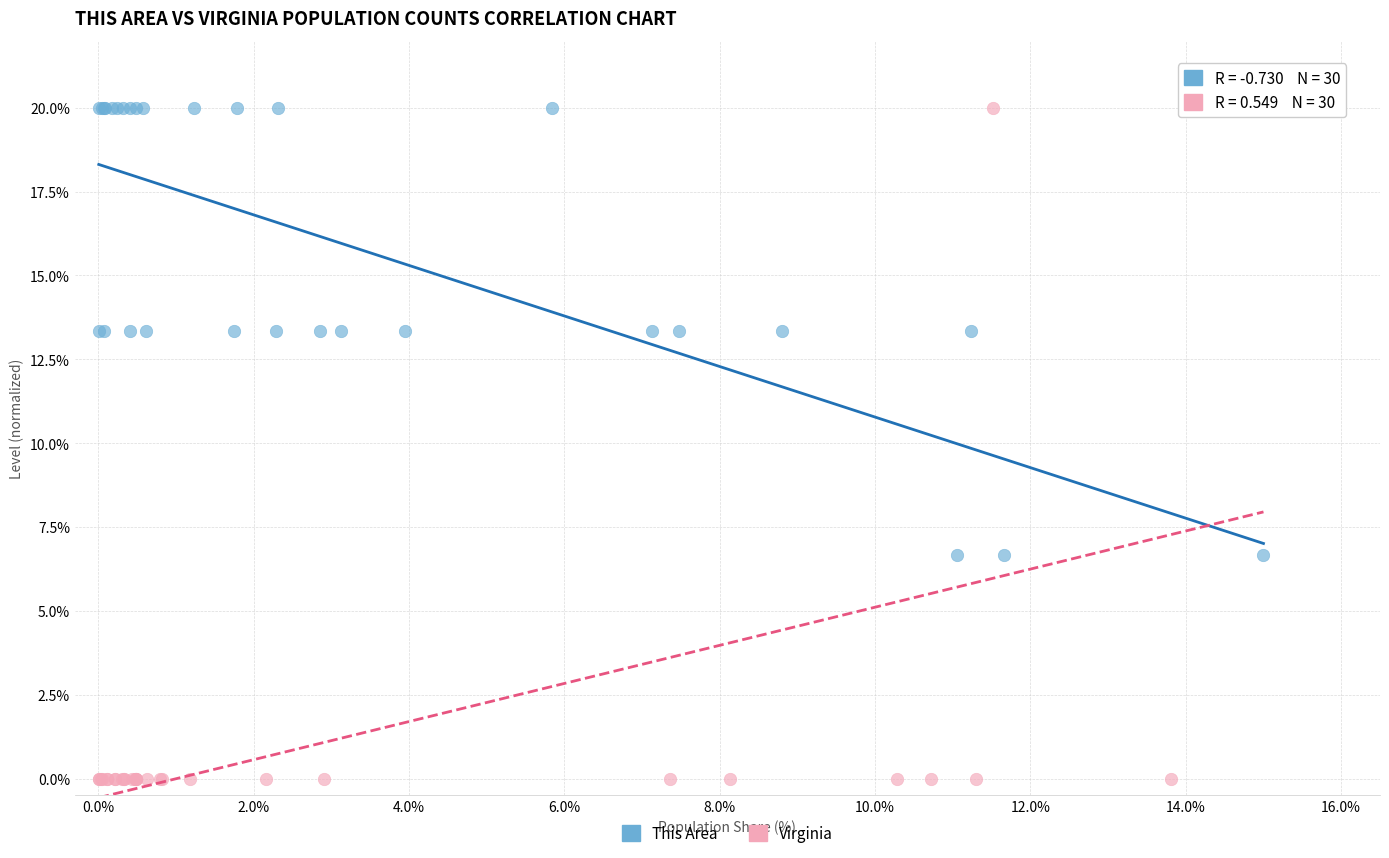

Which series reaches the minimum Y coordinate?

Virginia